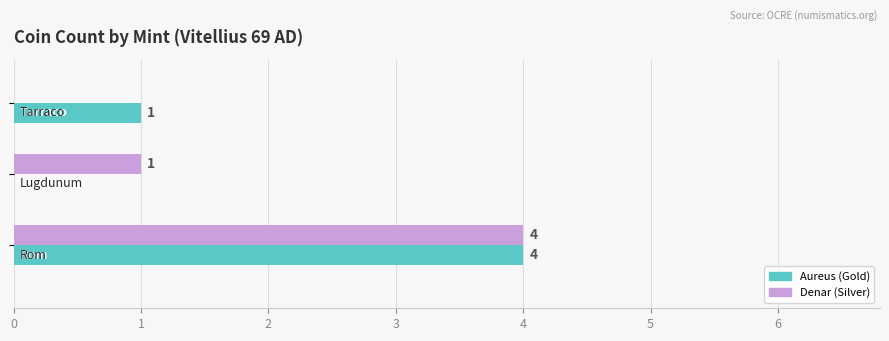

What is the maximum value shown in the chart?

4